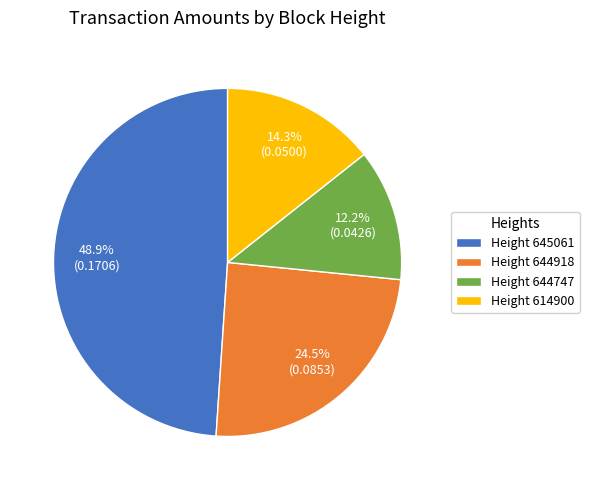

Is there a majority slice in this chart?

No